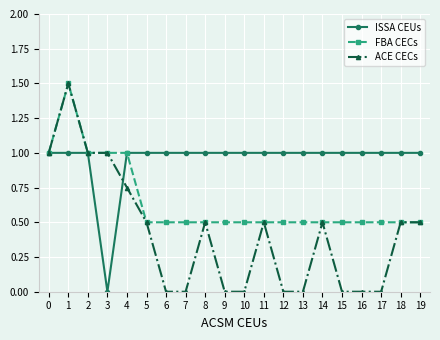

At 10, list the series in order from smallest to largest.

ACE CECs, FBA CECs, ISSA CEUs